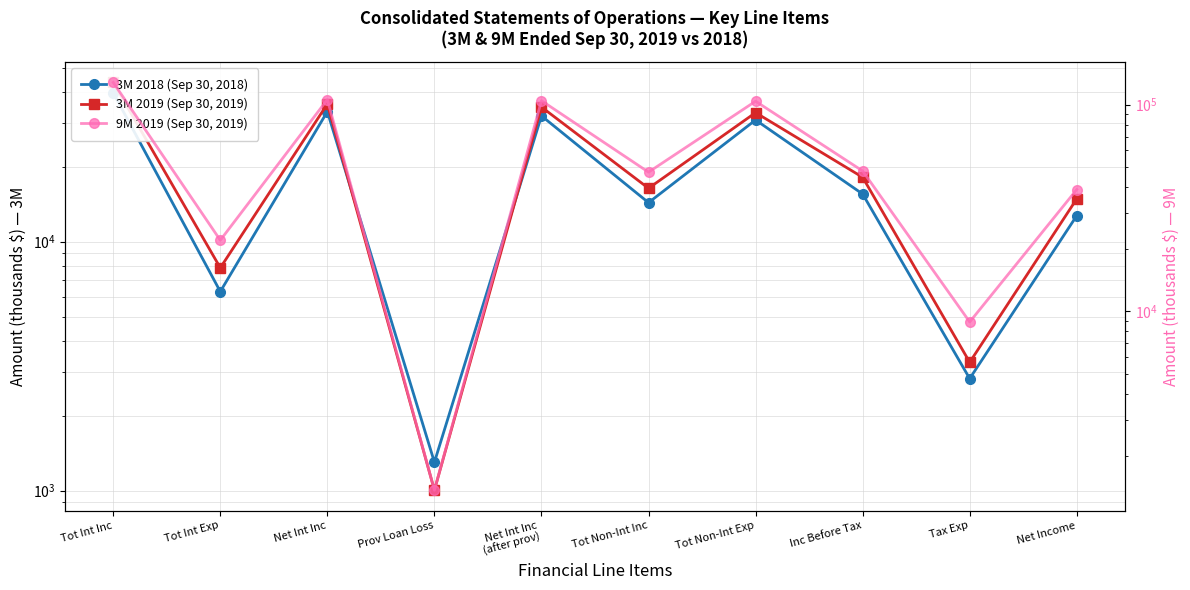

Between Tot Int Exp and Prov Loan Loss, which series saw the biggest shift?

9M 2019 (Sep 30, 2019)